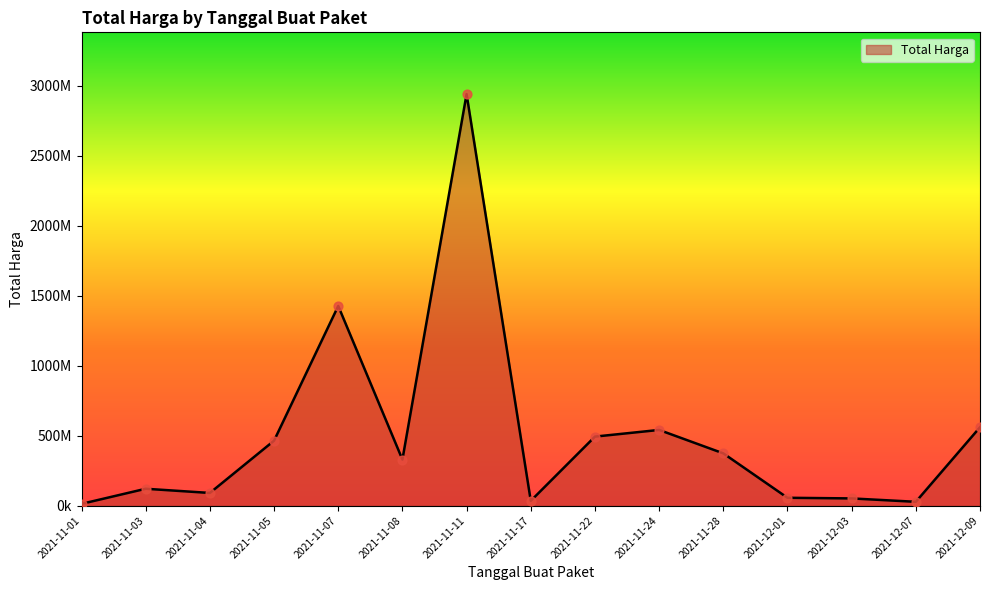

Approximately how many times larger is the value at 2021-11-05 compared to 2021-11-22?

0.9